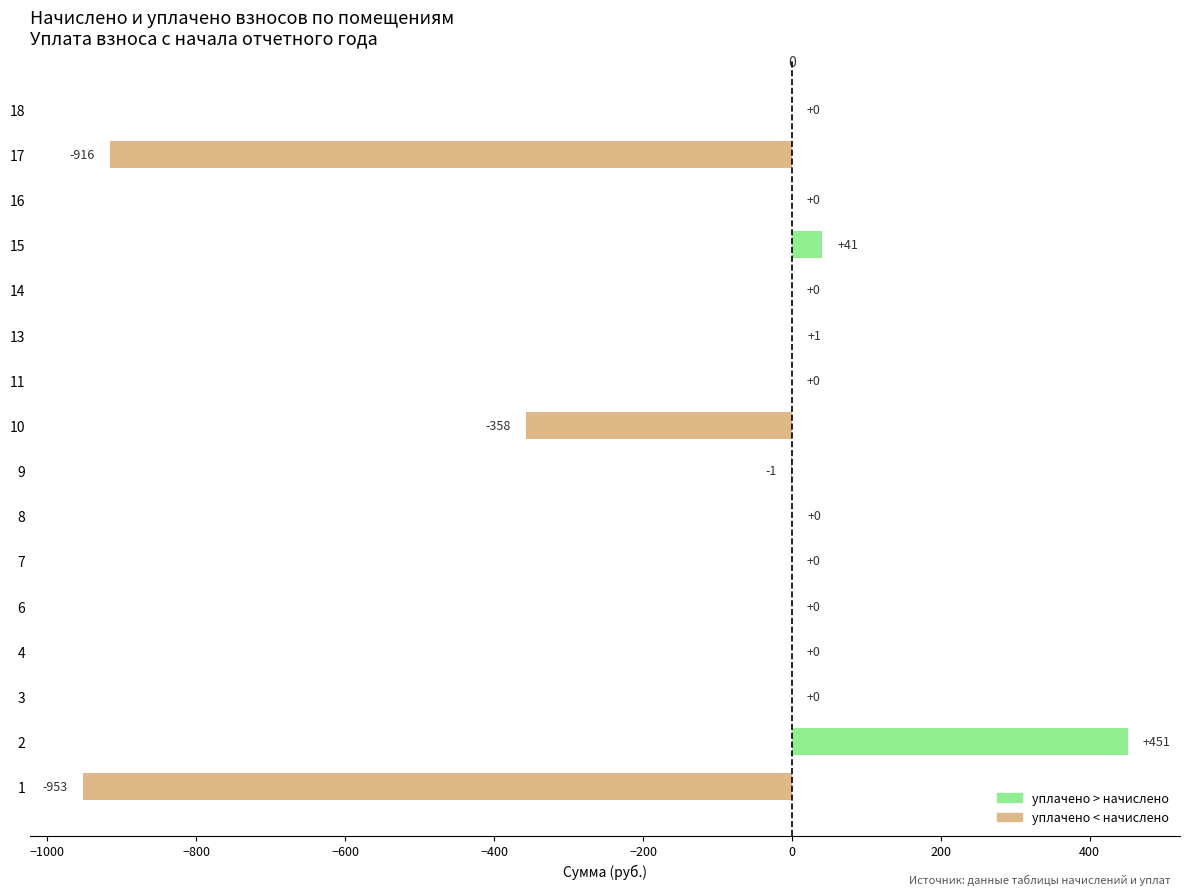

Between 6 and 15, which is larger?

15